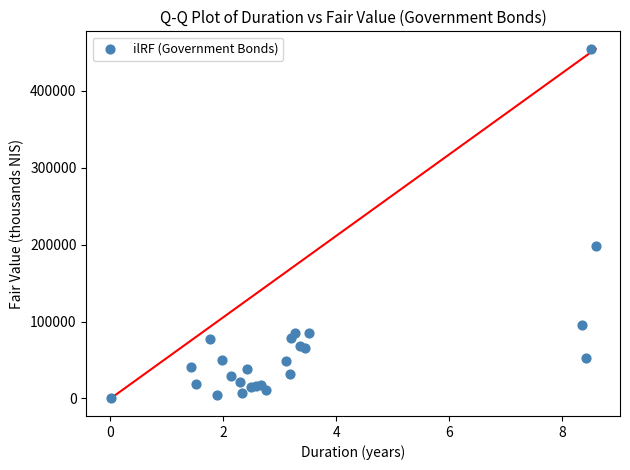

What Y value in the scatter plot is closest to 227130?

197692.0